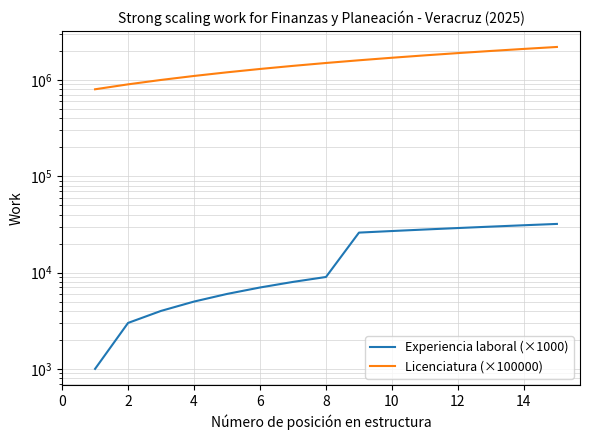

Between 10 and 2, which is larger?

10